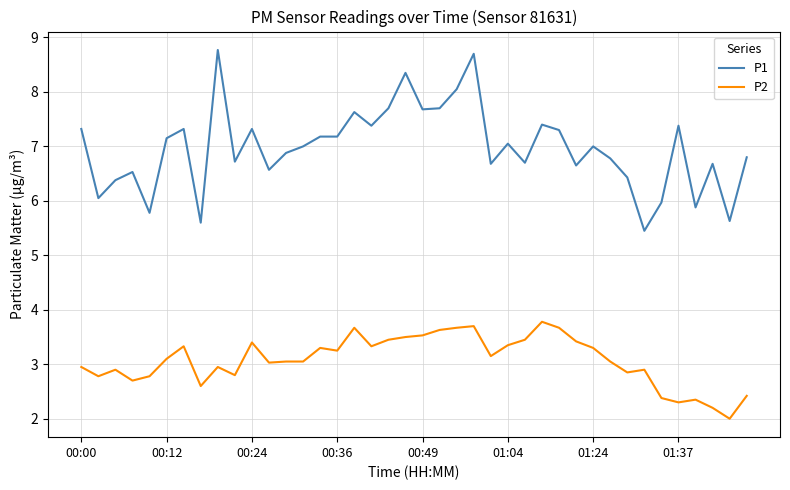

True or false: P1 and P2 intersect in this chart.

False